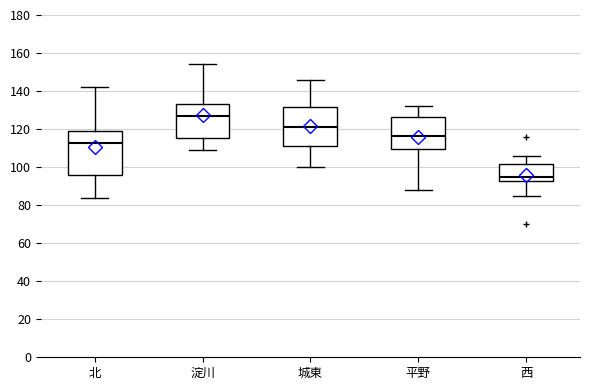

Reading left to right, transcribe this box plot: for each box, give where its median line is, the range the box spans, and where its two whiskers end, as read against the y-axis. The values are not printed on the chart, so give them approximately, as read against the axis.

北: median 112, box 96 to 118, whiskers 84 to 142
淀川: median 128, box 116 to 134, whiskers 110 to 154
城東: median 122, box 112 to 132, whiskers 100 to 146
平野: median 116, box 110 to 126, whiskers 88 to 132
西: median 96, box 92 to 102, whiskers 86 to 106